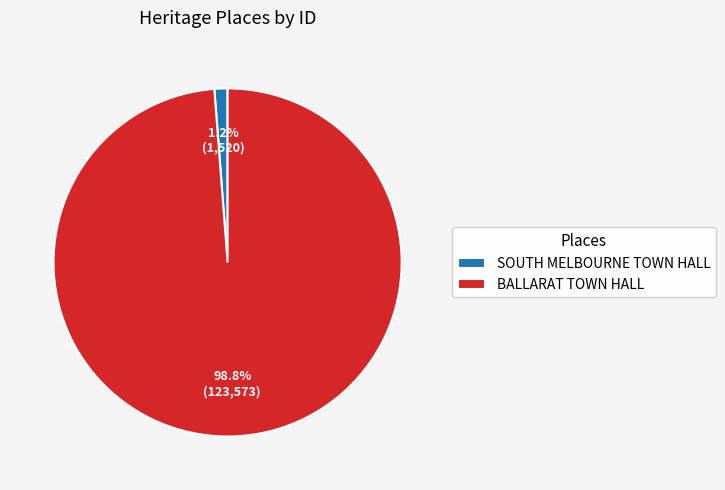

What percentage is the SOUTH MELBOURNE TOWN HALL slice, to the nearest percent?

1%